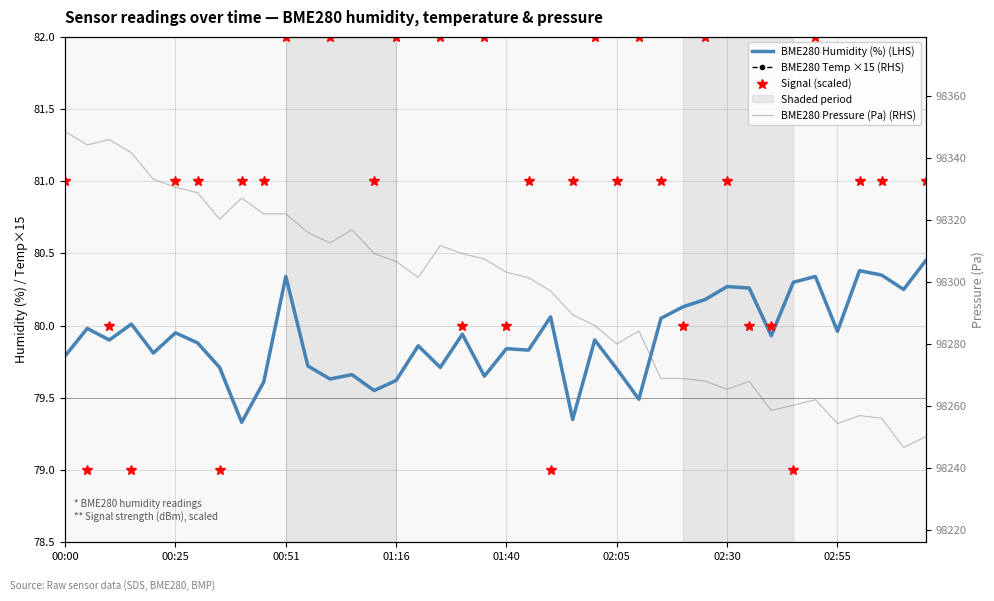

The BME280 Pressure (Pa) (RHS) series shows 60151.1 at 02:30. True or false?

False